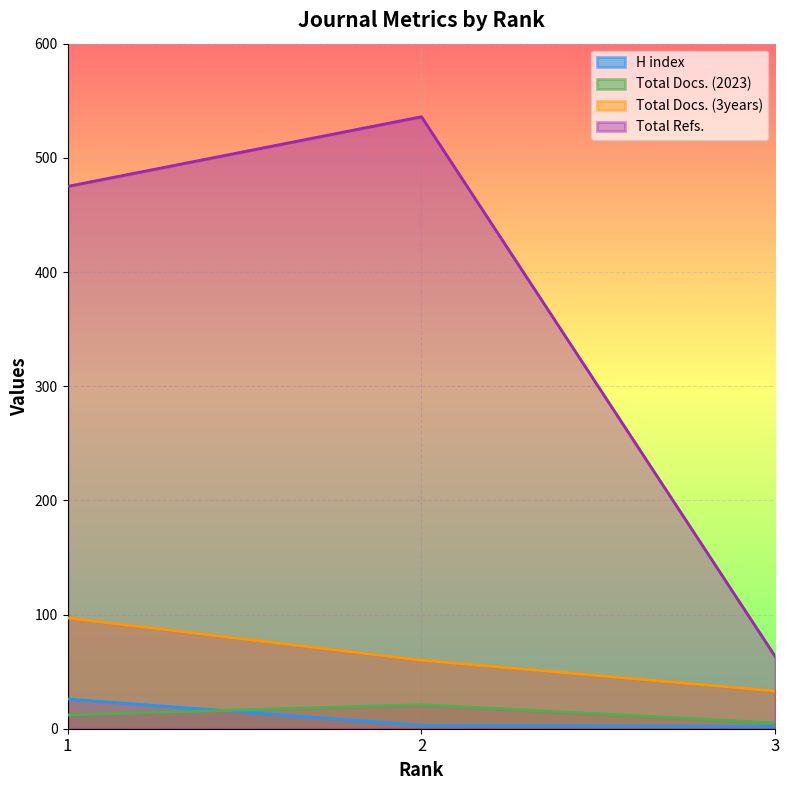

What is the difference between the H index values at 2 and 3?

1